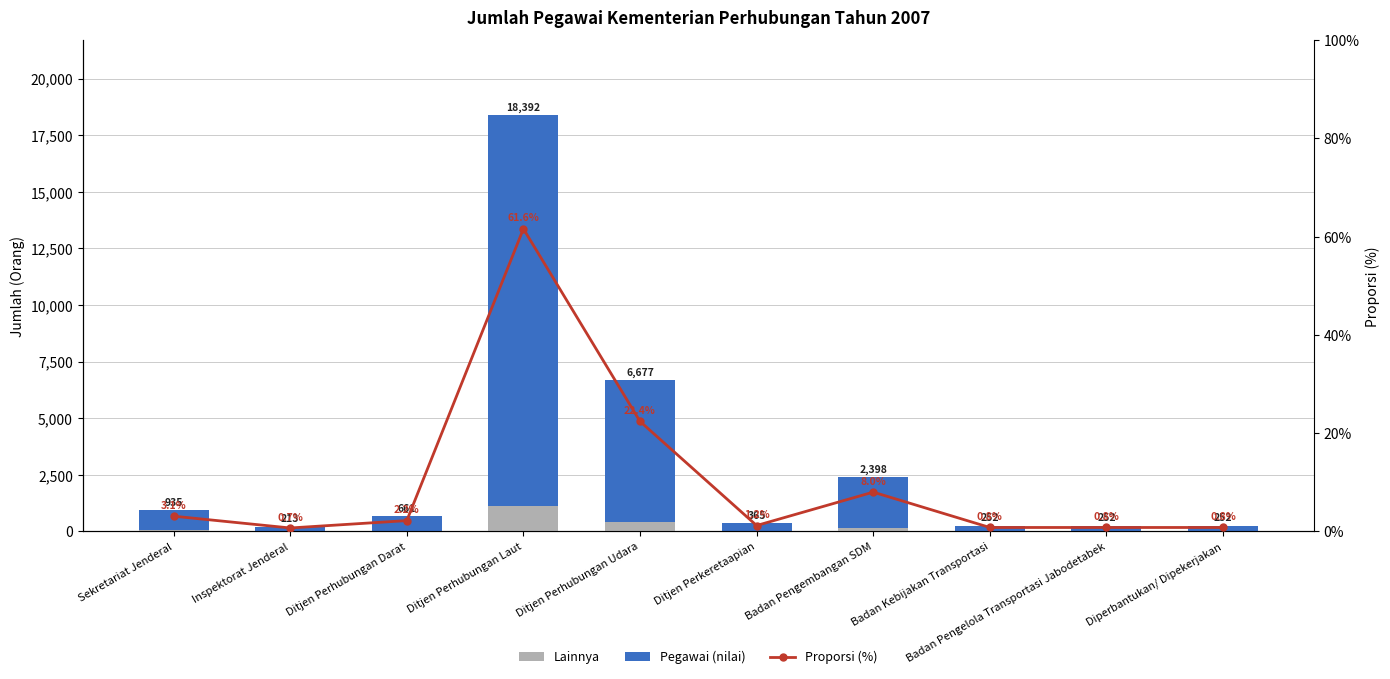

What is the total value across all series at Ditjen Perhubungan Laut?

18453.6